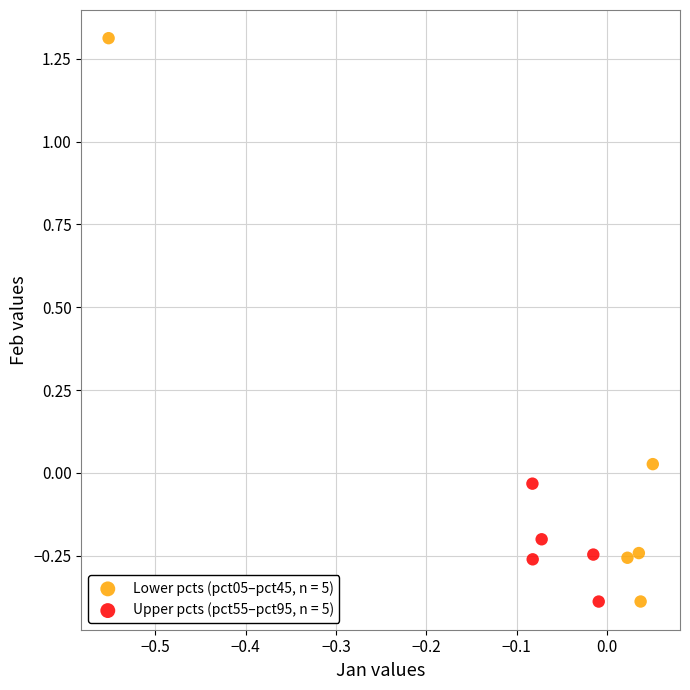

Which series has the largest Y range (max minus min)?

Lower pcts (pct05–pct45, n = 5)